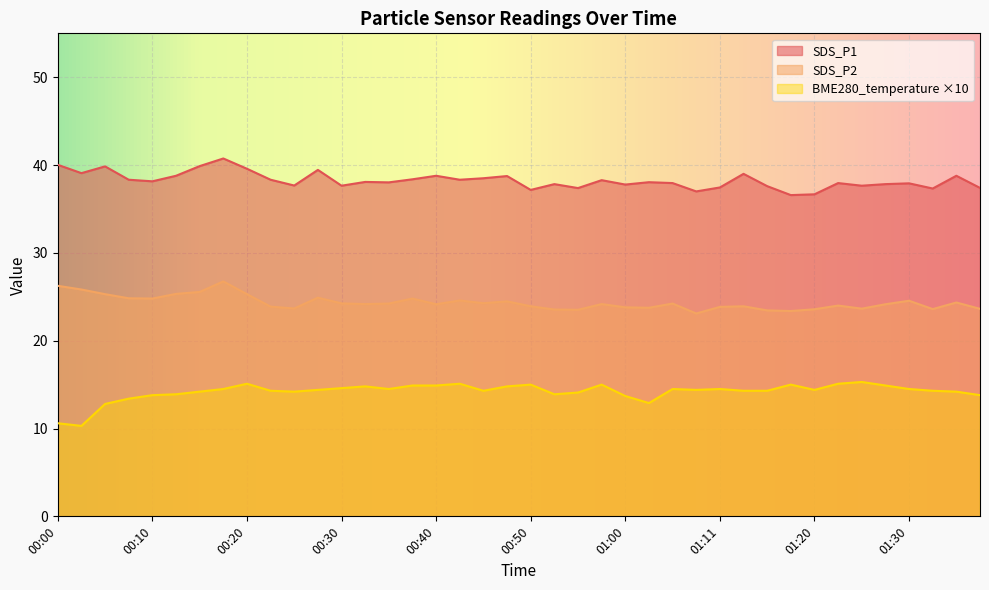

Rank the series at 00:43 from lowest to highest value.

SDS_P2, SDS_P1